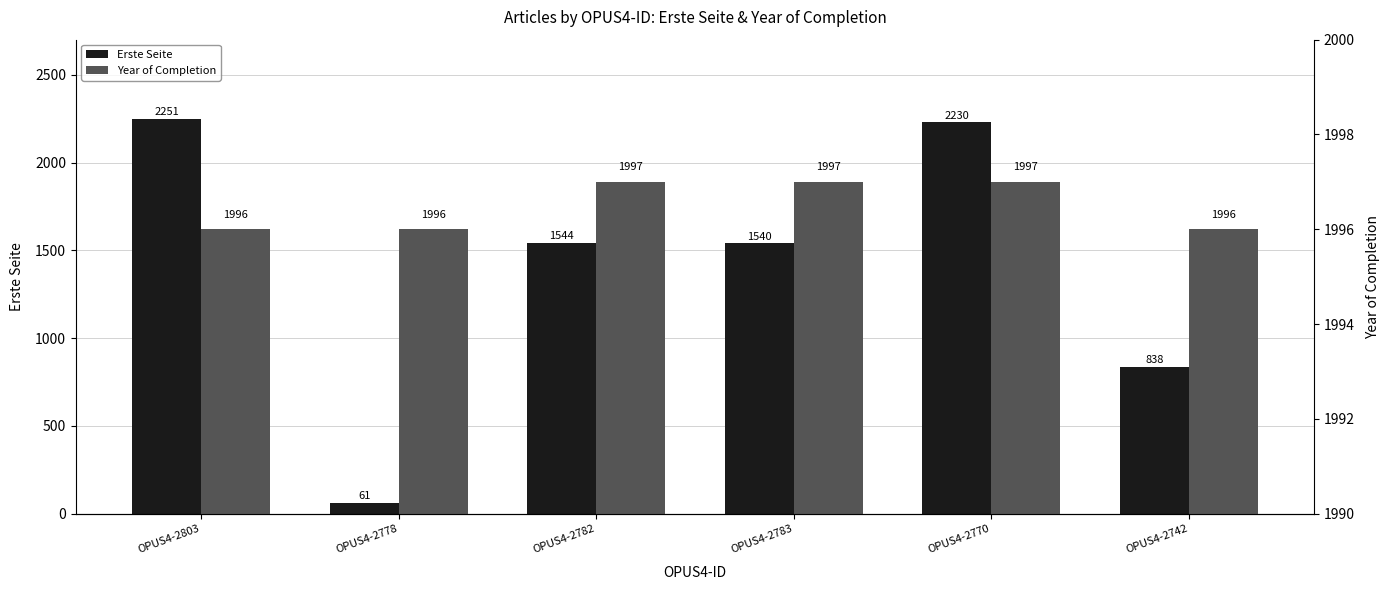

Reading right to left, transcribe all the data shown in this chart.

Erste Seite: OPUS4-2742=838	OPUS4-2770=2230	OPUS4-2783=1540	OPUS4-2782=1544	OPUS4-2778=61	OPUS4-2803=2251
Year of Completion: OPUS4-2742=1996	OPUS4-2770=1997	OPUS4-2783=1997	OPUS4-2782=1997	OPUS4-2778=1996	OPUS4-2803=1996